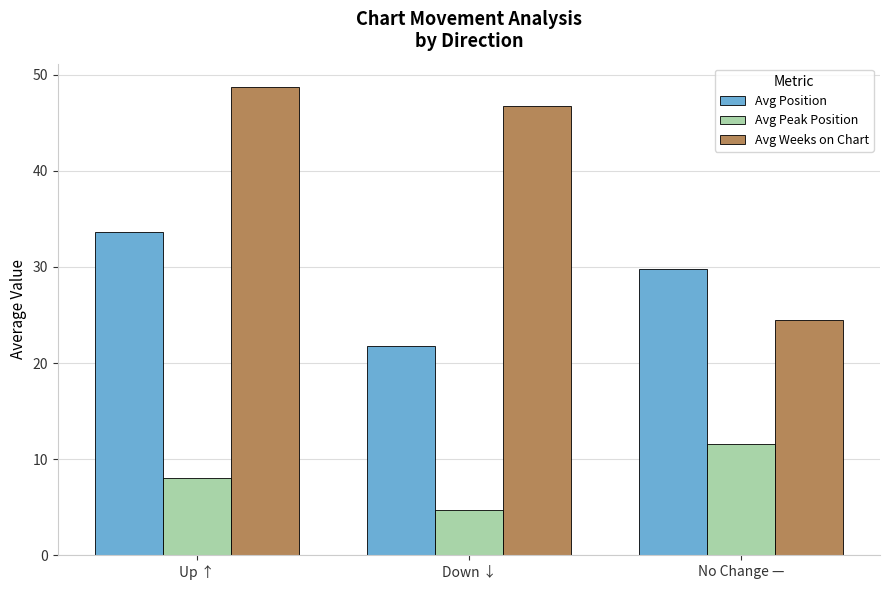

Rank the categories by Avg Position value from highest to lowest.

Up ↑, No Change —, Down ↓